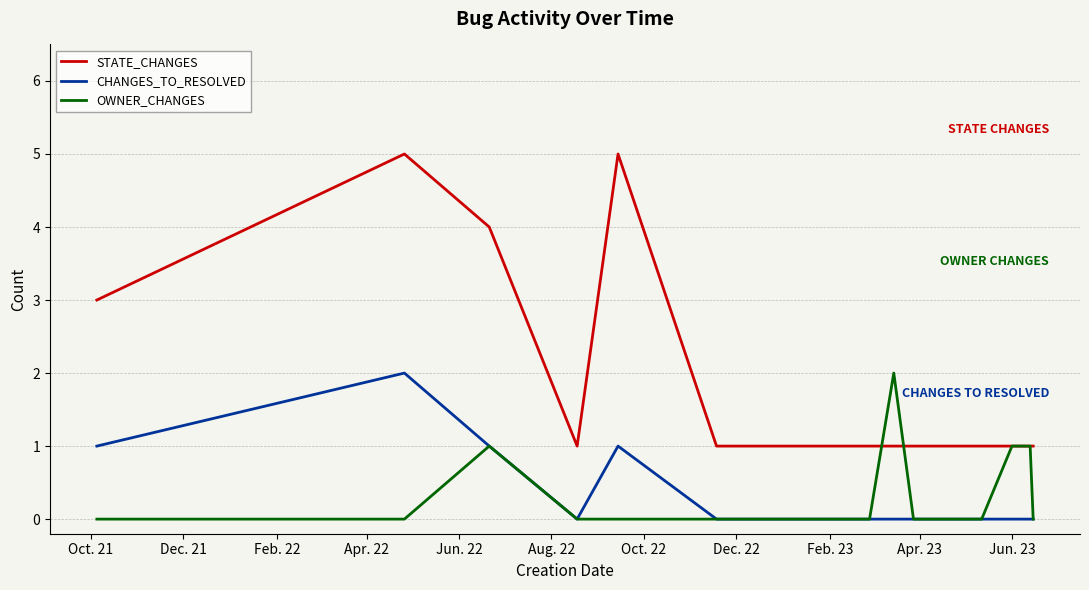

What is the greatest value displayed?

5